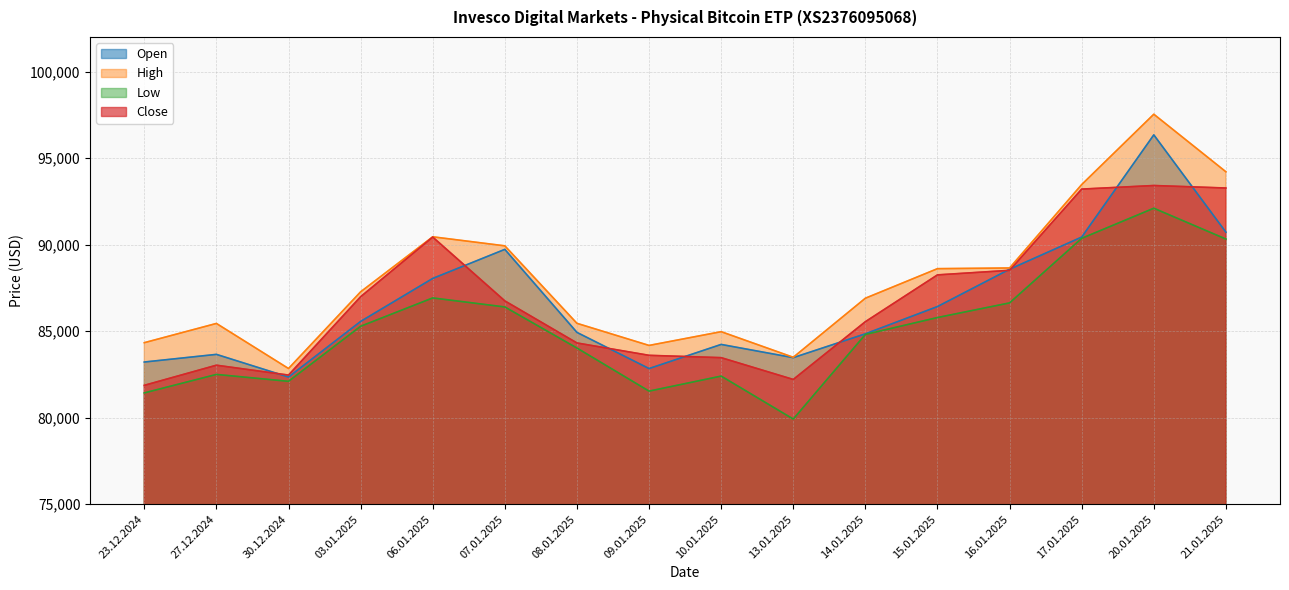

True or false: Open has a value of 140950 at 30.12.2024.

False